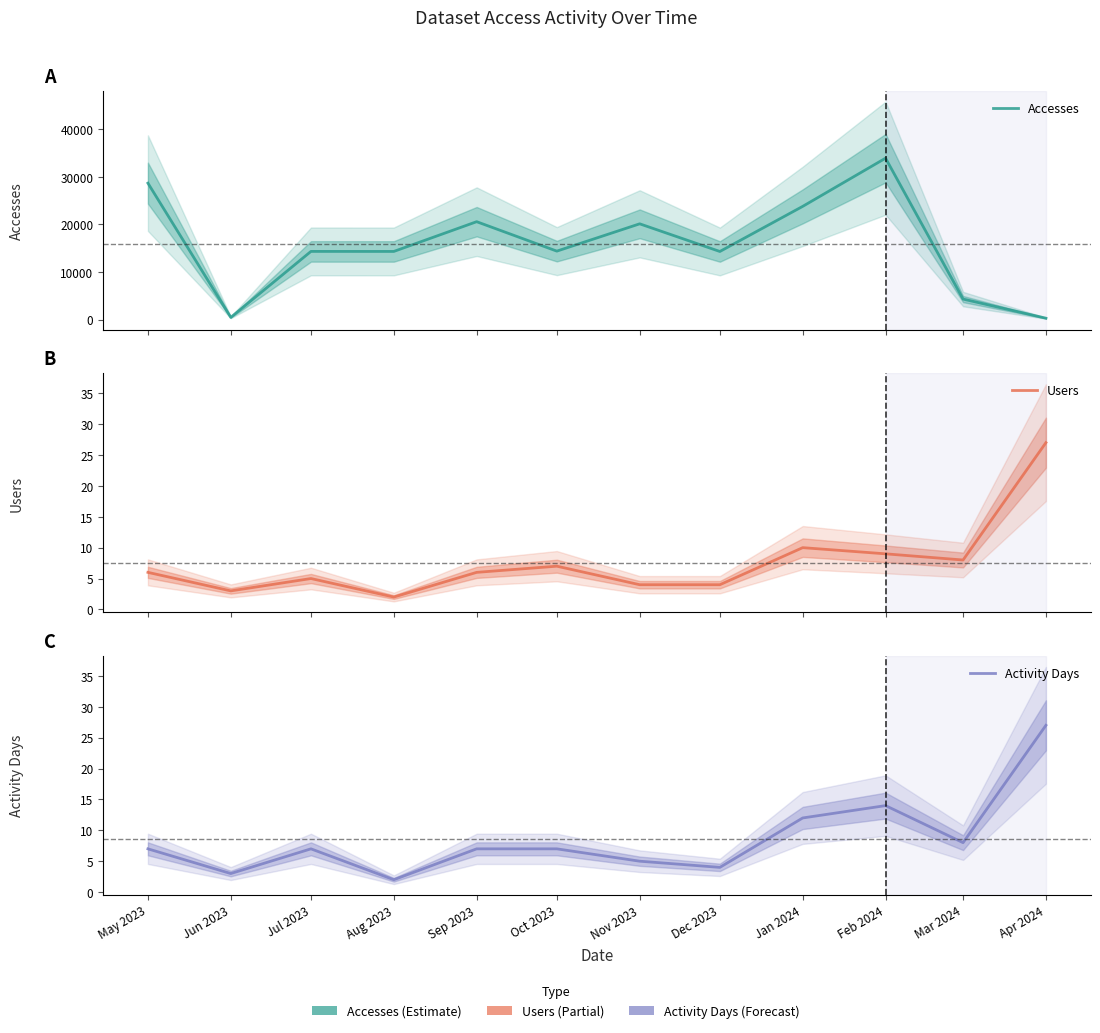

Rank the categories by Users value from lowest to highest.

Aug 2023, Jun 2023, Nov 2023, Dec 2023, Jul 2023, May 2023, Sep 2023, Oct 2023, Mar 2024, Feb 2024, Jan 2024, Apr 2024